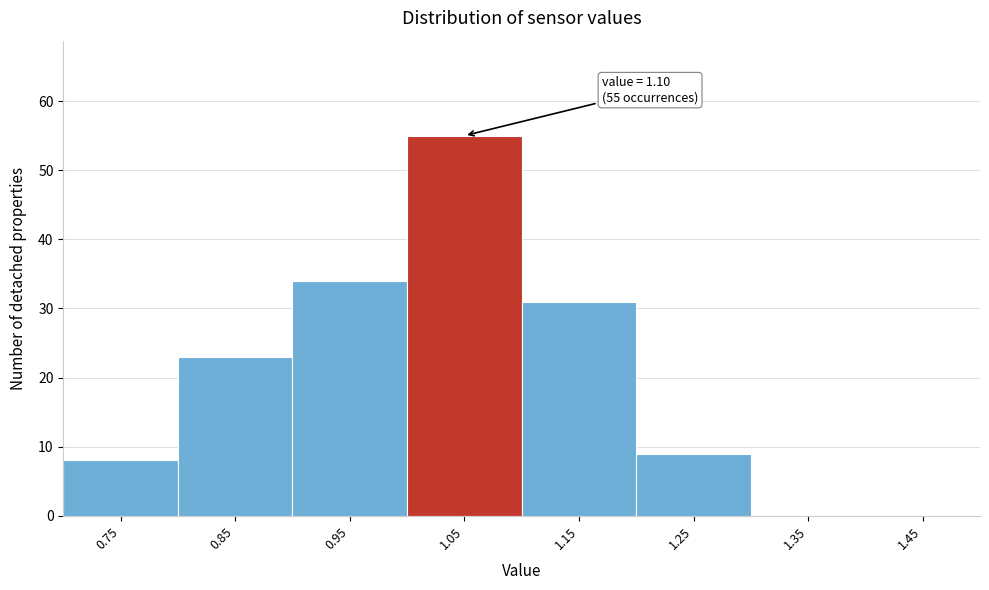

Reading left to right, extract all data points from this chart.

0.75=8	0.85=23	0.95=34	1.05=55	1.15=31	1.25=9	1.35=0	1.45=0